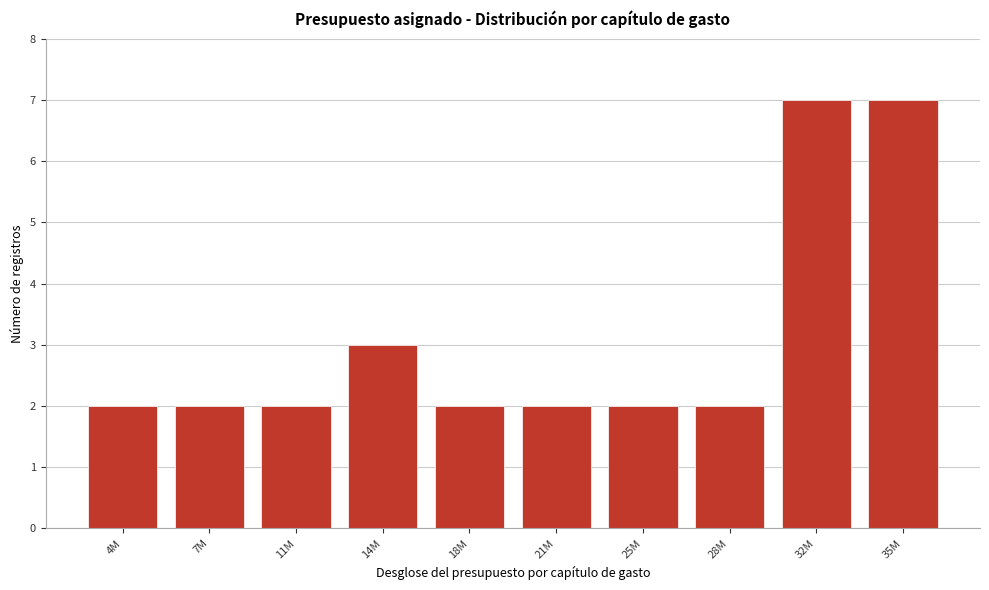

Reading right to left, extract all data points from this chart.

35M=7	32M=7	28M=2	25M=2	21M=2	18M=2	14M=3	11M=2	7M=2	4M=2